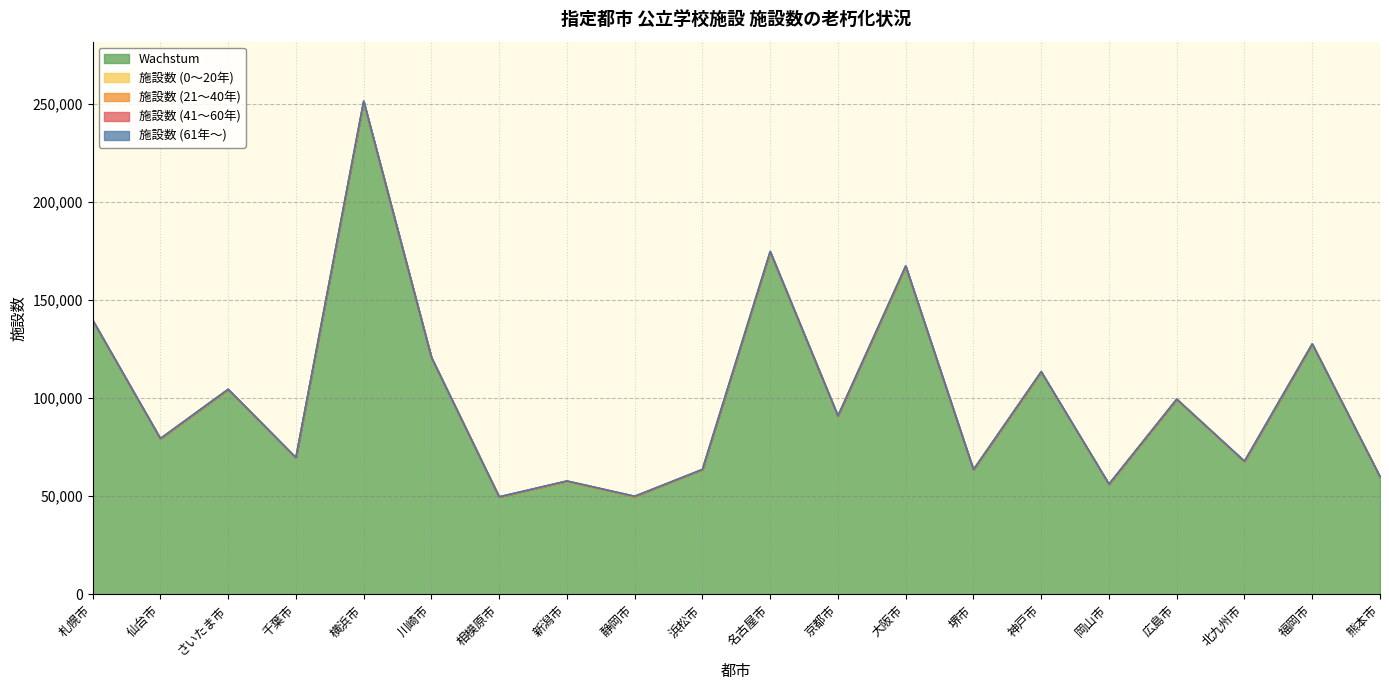

Rank the categories by 施設数 (61年～) value from highest to lowest.

横浜市, 大阪市, 名古屋市, 広島市, 福岡市, 千葉市, さいたま市, 京都市, 北九州市, 静岡市, 堺市, 神戸市, 仙台市, 岡山市, 熊本市, 新潟市, 川崎市, 相模原市, 浜松市, 札幌市